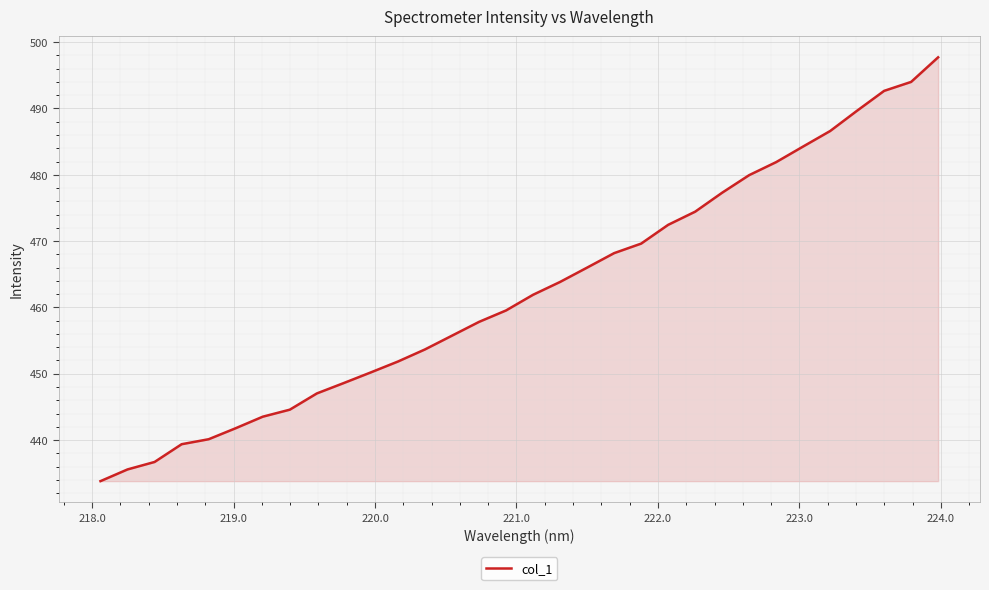

What is the greatest value displayed?

497.7